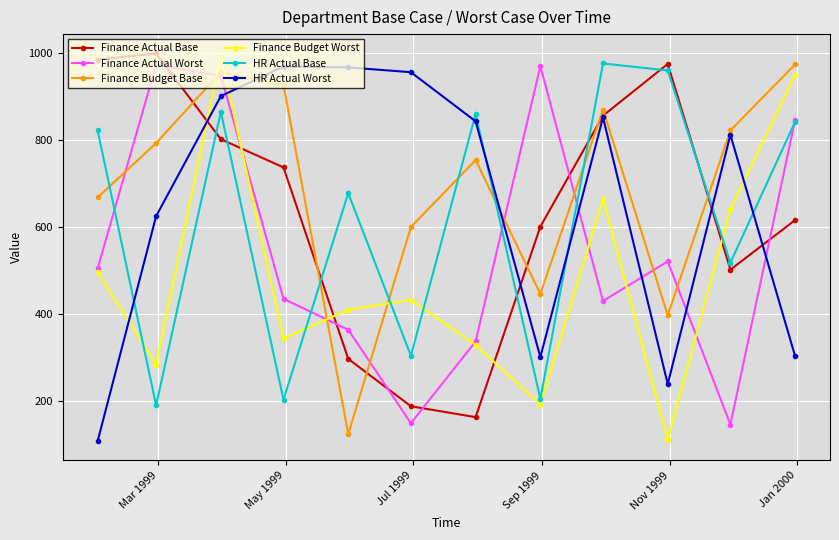

What is the smallest value displayed?

107